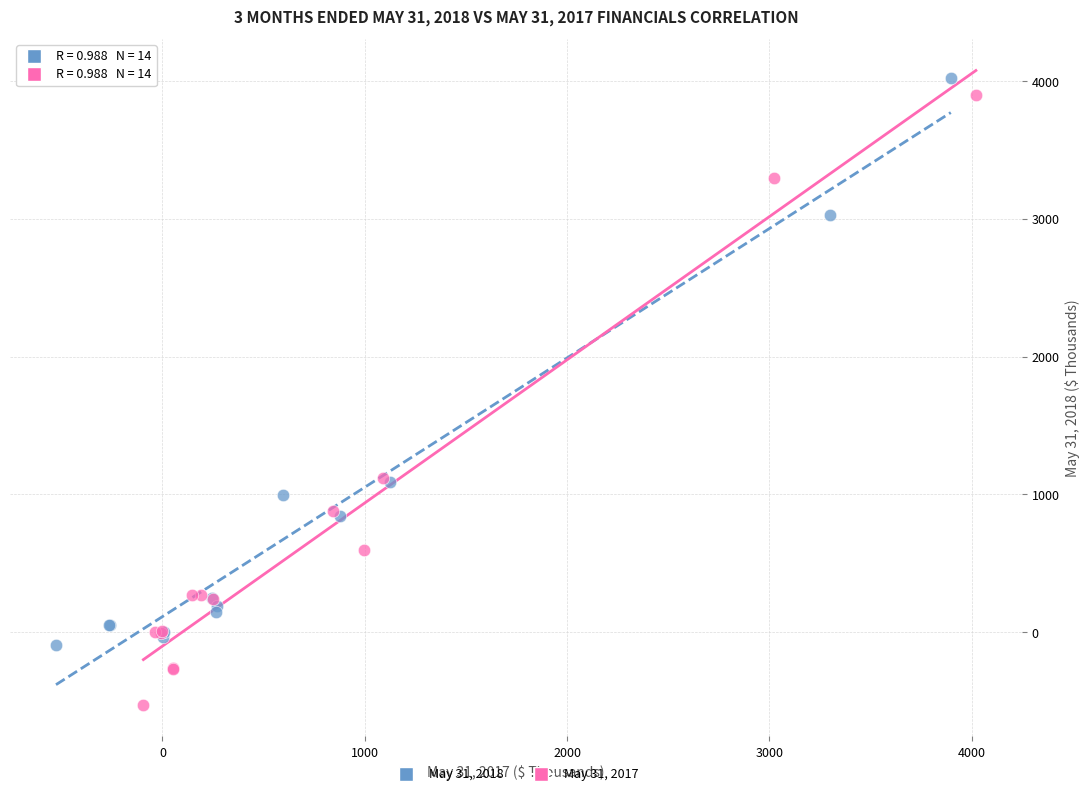

Which series has the largest Y range (max minus min)?

May 31, 2017